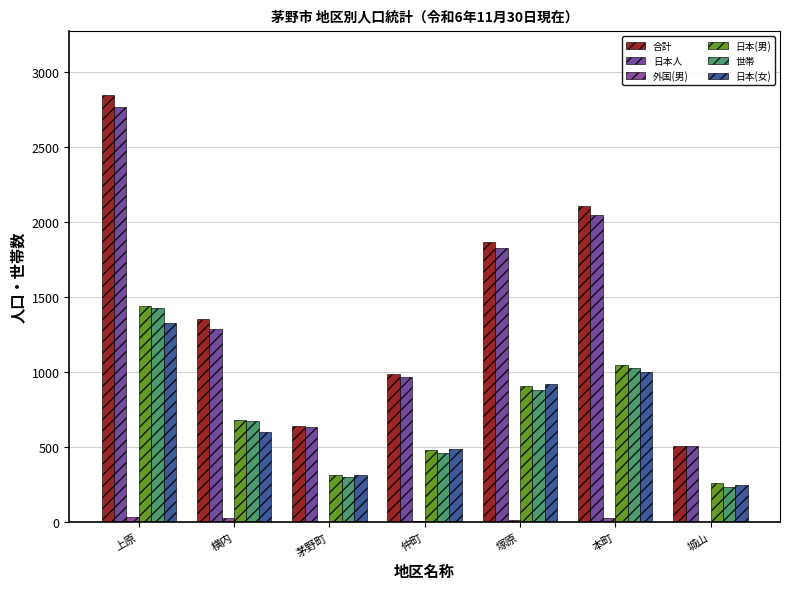

True or false: 日本(女) has a value of 332 at 仲町.

False